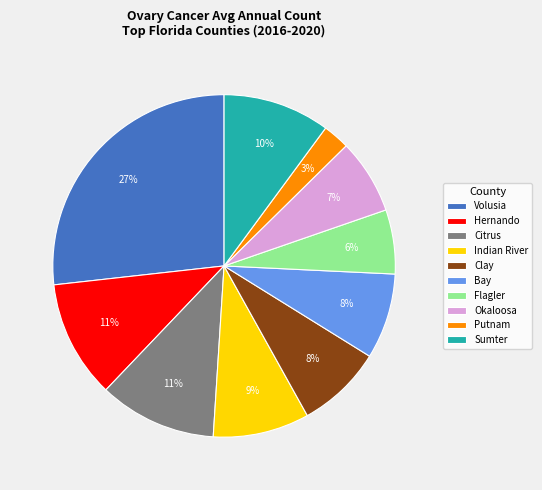

How many segments does this pie chart have?

10